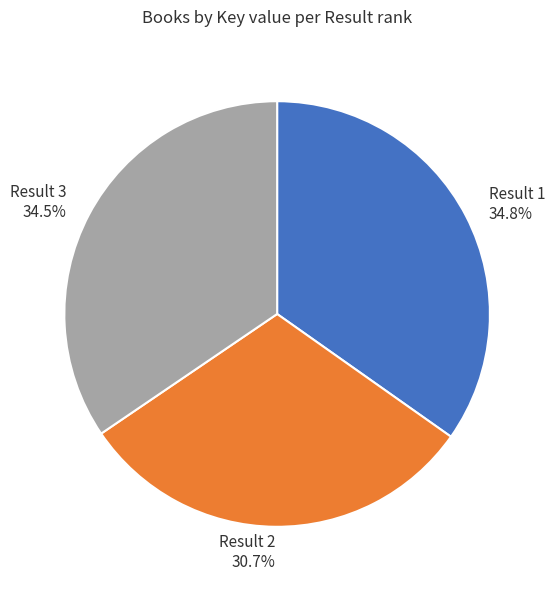

Which category has the smallest portion of the pie?

Result 2